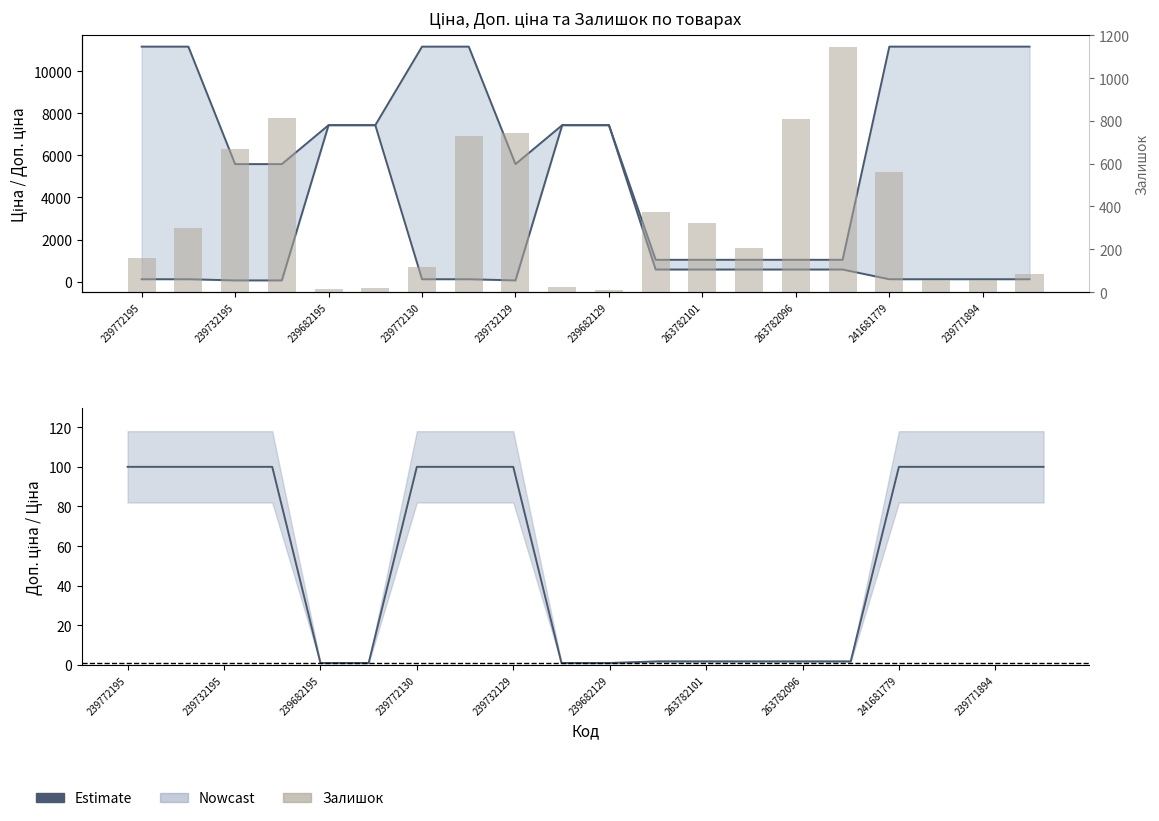

How many data points does each series have?

20